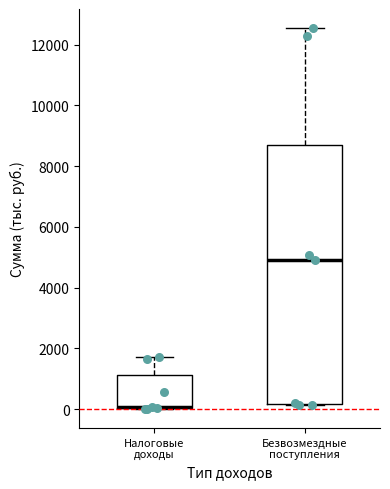

Reading left to right, transcribe this box plot: for each box, give where its median line is, the range the box spans, and where its two whiskers end, as read against the y-axis. The values are not printed on the chart, so give them approximately, as read against the axis.

Налоговые доходы: median 0 (drawn on the box's lower edge), box 0 to 1200, whiskers 0 to 1800
Безвозмездные поступления: median 5000, box 200 to 8600, whiskers 200 to 12600